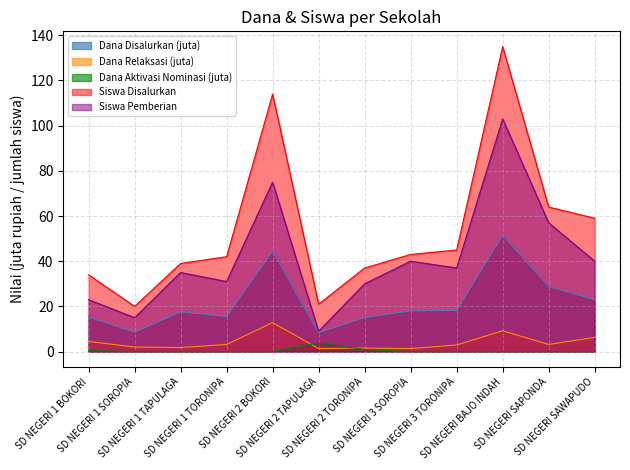

Reading right to left, list all the values displayed in this chart.

Dana Disalurkan: SD NEGERI SAWAPUDO=22.9	SD NEGERI SAPONDA=28.8	SD NEGERI BAJO INDAH=51.5	SD NEGERI 3 TORONIPA=18.2	SD NEGERI 3 SOROPIA=18.0	SD NEGERI 2 TORONIPA=15.1	SD NEGERI 2 TAPULAGA=8.3	SD NEGERI 2 BOKORI=44.5	SD NEGERI 1 TORONIPA=15.5	SD NEGERI 1 TAPULAGA=17.6	SD NEGERI 1 SOROPIA=8.6	SD NEGERI 1 BOKORI=15.3
Siswa Disalurkan: SD NEGERI SAWAPUDO=59.0	SD NEGERI SAPONDA=64.0	SD NEGERI BAJO INDAH=135.0	SD NEGERI 3 TORONIPA=45.0	SD NEGERI 3 SOROPIA=43.0	SD NEGERI 2 TORONIPA=37.0	SD NEGERI 2 TAPULAGA=21.0	SD NEGERI 2 BOKORI=114.0	SD NEGERI 1 TORONIPA=42.0	SD NEGERI 1 TAPULAGA=39.0	SD NEGERI 1 SOROPIA=20.0	SD NEGERI 1 BOKORI=34.0
Dana Pemberian Relaksasi: SD NEGERI SAWAPUDO=6.3	SD NEGERI SAPONDA=3.1	SD NEGERI BAJO INDAH=9.2	SD NEGERI 3 TORONIPA=2.9	SD NEGERI 3 SOROPIA=1.4	SD NEGERI 2 TORONIPA=1.6	SD NEGERI 2 TAPULAGA=1.4	SD NEGERI 2 BOKORI=12.8	SD NEGERI 1 TORONIPA=3.1	SD NEGERI 1 TAPULAGA=1.8	SD NEGERI 1 SOROPIA=2.0	SD NEGERI 1 BOKORI=4.5
Siswa Pemberian: SD NEGERI SAWAPUDO=40.0	SD NEGERI SAPONDA=57.0	SD NEGERI BAJO INDAH=103.0	SD NEGERI 3 TORONIPA=37.0	SD NEGERI 3 SOROPIA=40.0	SD NEGERI 2 TORONIPA=30.0	SD NEGERI 2 TAPULAGA=9.0	SD NEGERI 2 BOKORI=75.0	SD NEGERI 1 TORONIPA=31.0	SD NEGERI 1 TAPULAGA=35.0	SD NEGERI 1 SOROPIA=15.0	SD NEGERI 1 BOKORI=23.0
Dana Aktivasi Nominasi: SD NEGERI SAWAPUDO=0.0	SD NEGERI SAPONDA=0.0	SD NEGERI BAJO INDAH=0.0	SD NEGERI 3 TORONIPA=0.0	SD NEGERI 3 SOROPIA=0.0	SD NEGERI 2 TORONIPA=0.9	SD NEGERI 2 TAPULAGA=3.8	SD NEGERI 2 BOKORI=0.0	SD NEGERI 1 TORONIPA=0.0	SD NEGERI 1 TAPULAGA=0.0	SD NEGERI 1 SOROPIA=0.0	SD NEGERI 1 BOKORI=0.5